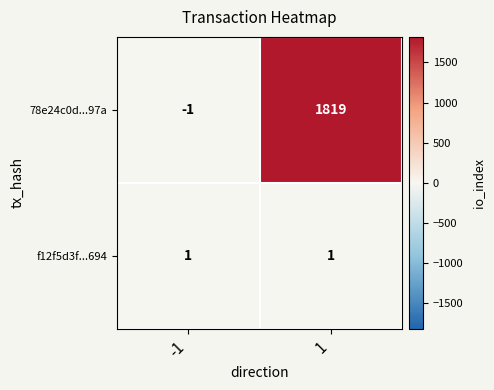

Which category has the highest value across all series?

1